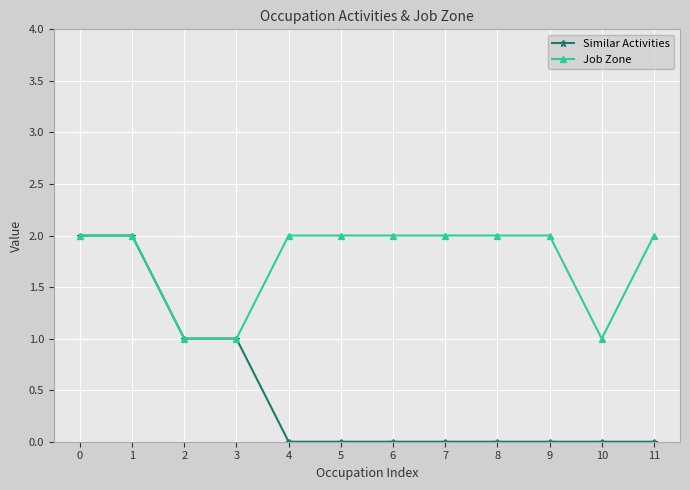

True or false: Job Zone has a value of 3 at 6.

False